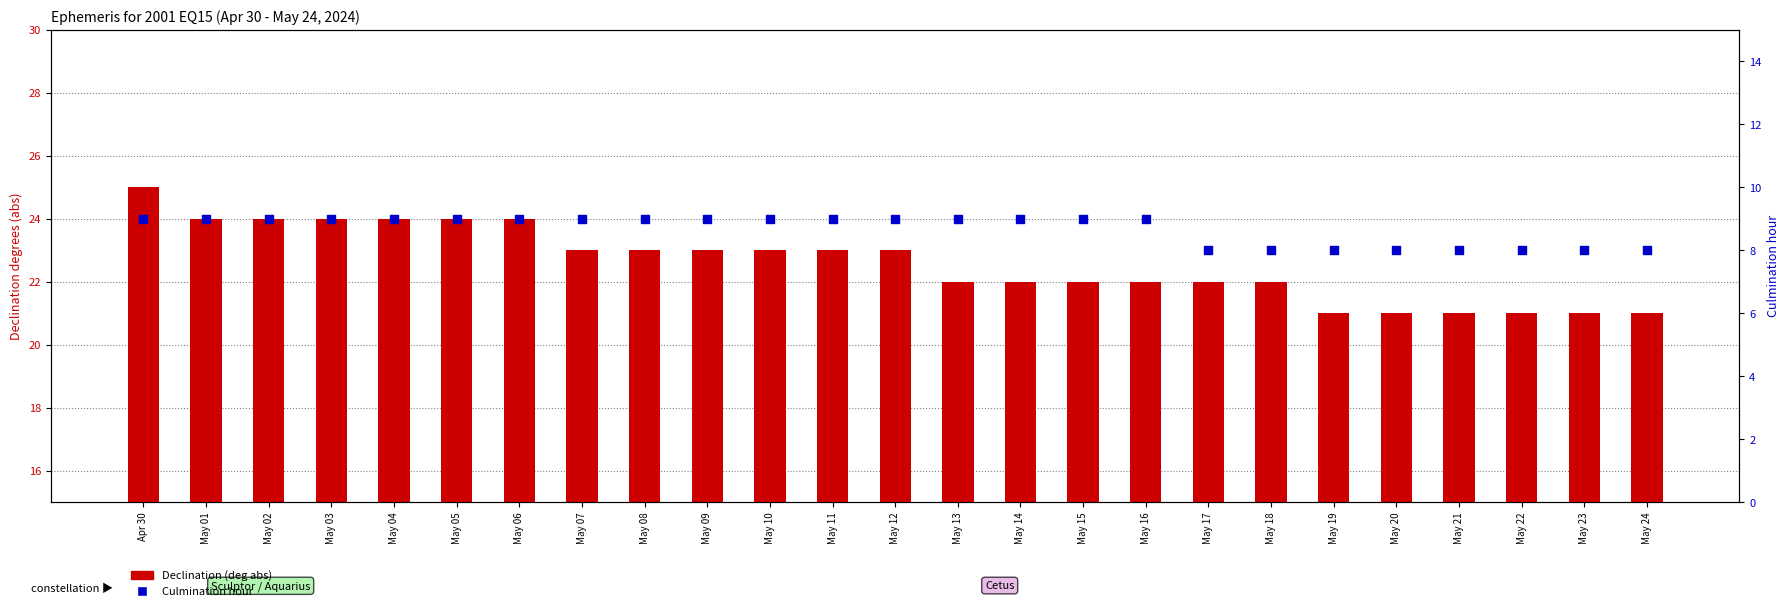

Which series reaches the minimum Y coordinate?

Culmination hour